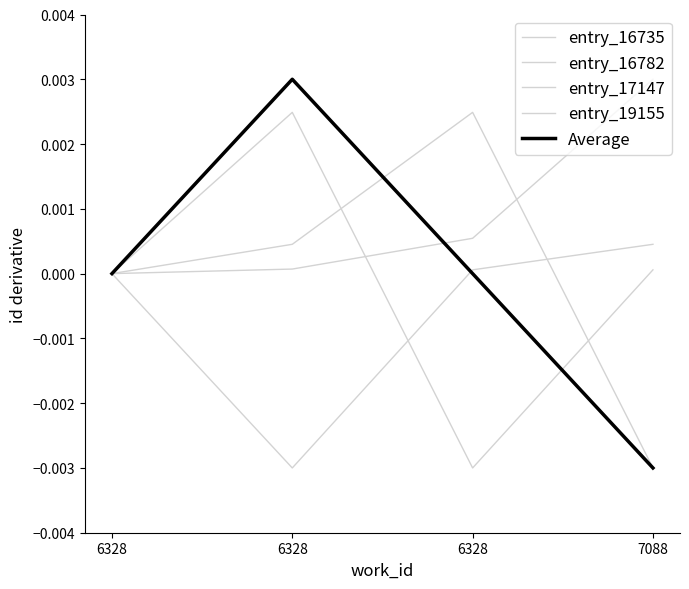

In entry_16782, how many points are higher than both neighbors (excluding endpoints)?

1